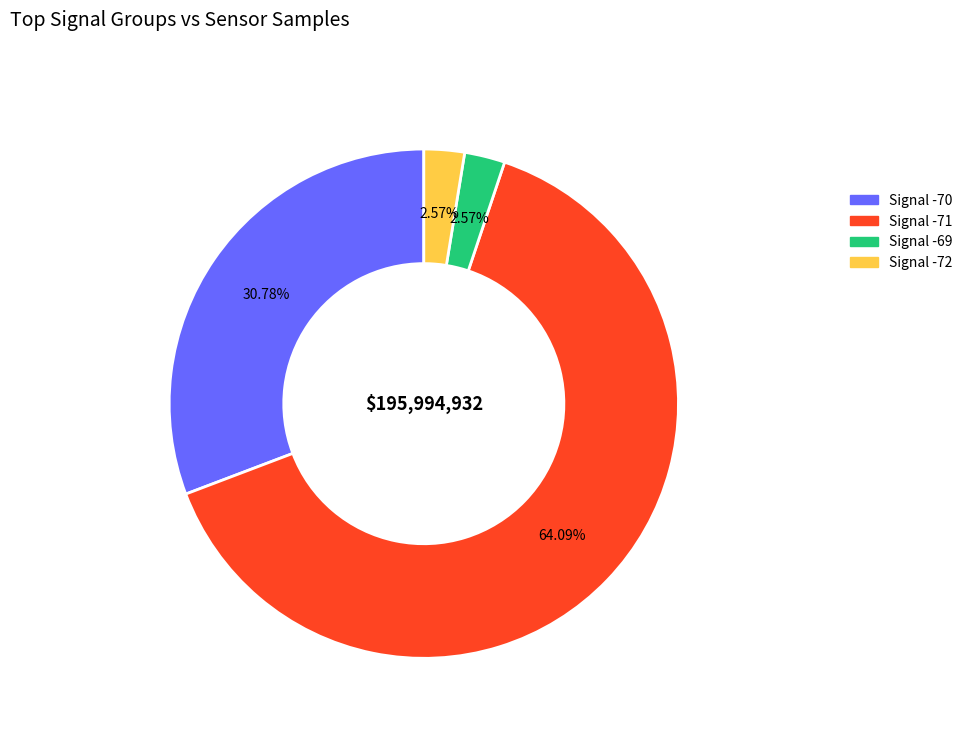

How many segments does this pie chart have?

4